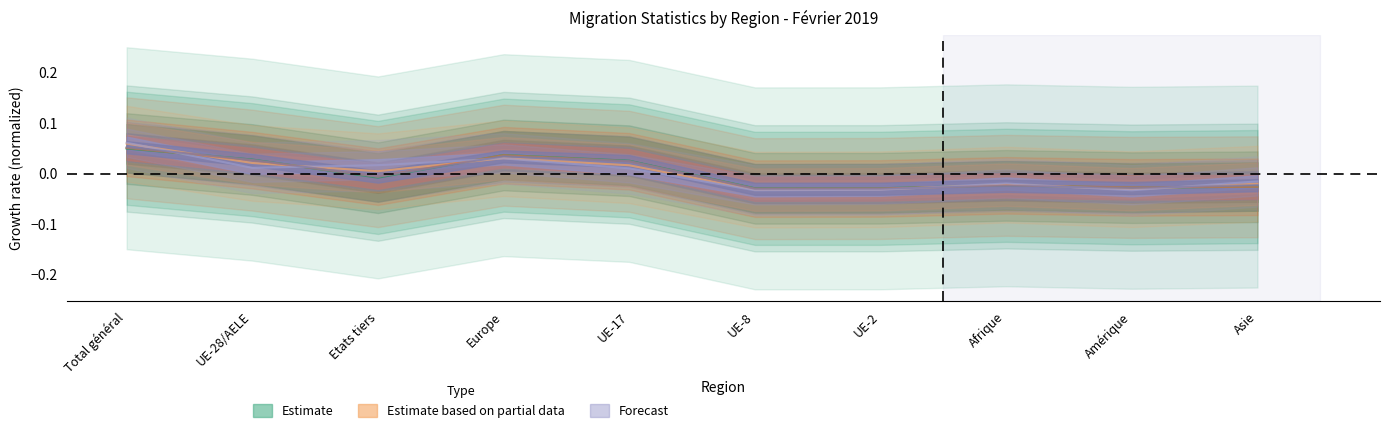

What is the label of the 5th point from the left?

UE-17